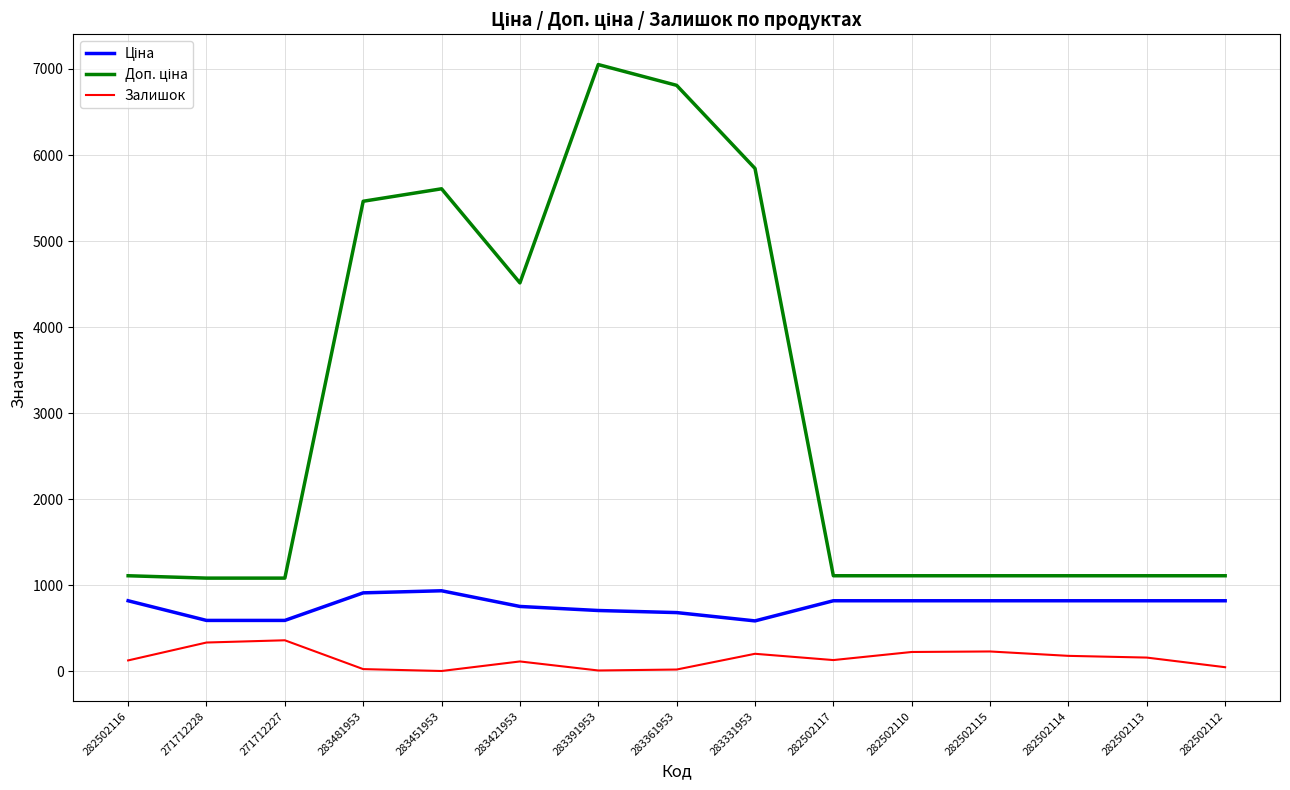

Which category has the highest value across all series?

283391953